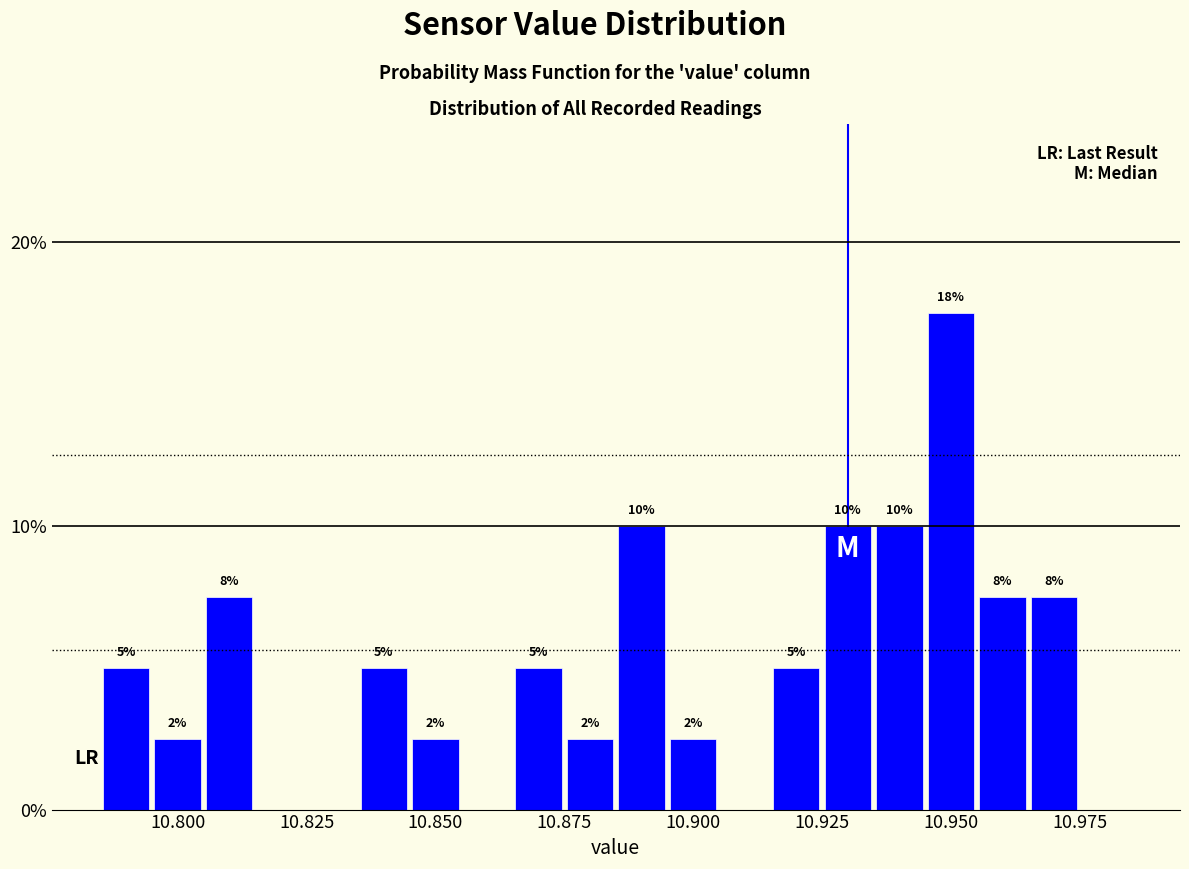

Around what value on the x-axis is the tallest bar? Give the approximate position of its centre, as read against the axis.

10.950